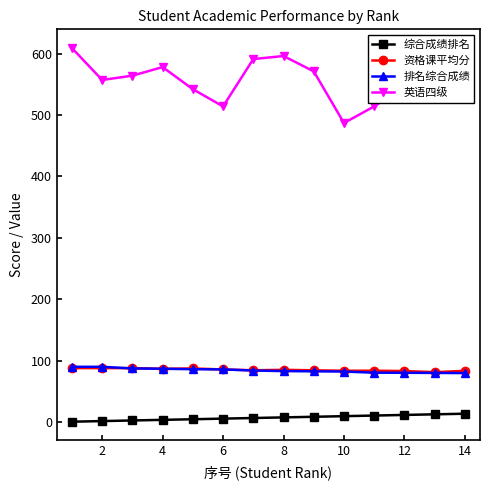

What is the value of the 资格课平均分 point at the 2nd from the left?

88.2